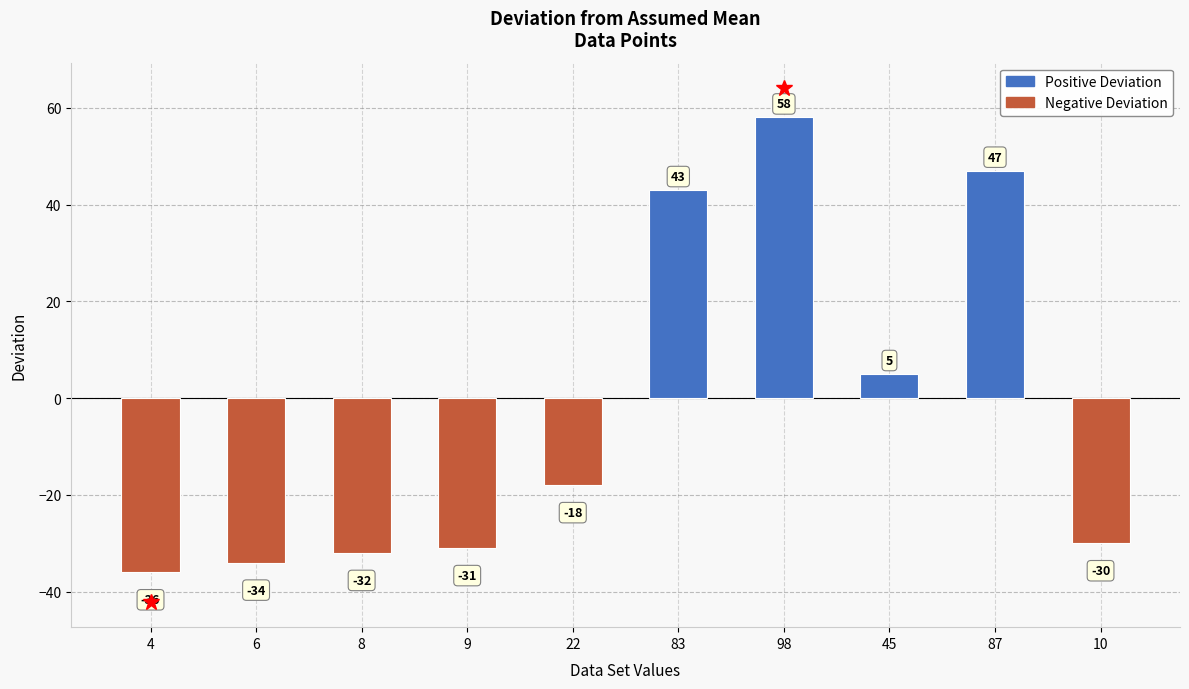

Rank the categories by value from lowest to highest.

4, 6, 8, 9, 10, 22, 45, 83, 87, 98